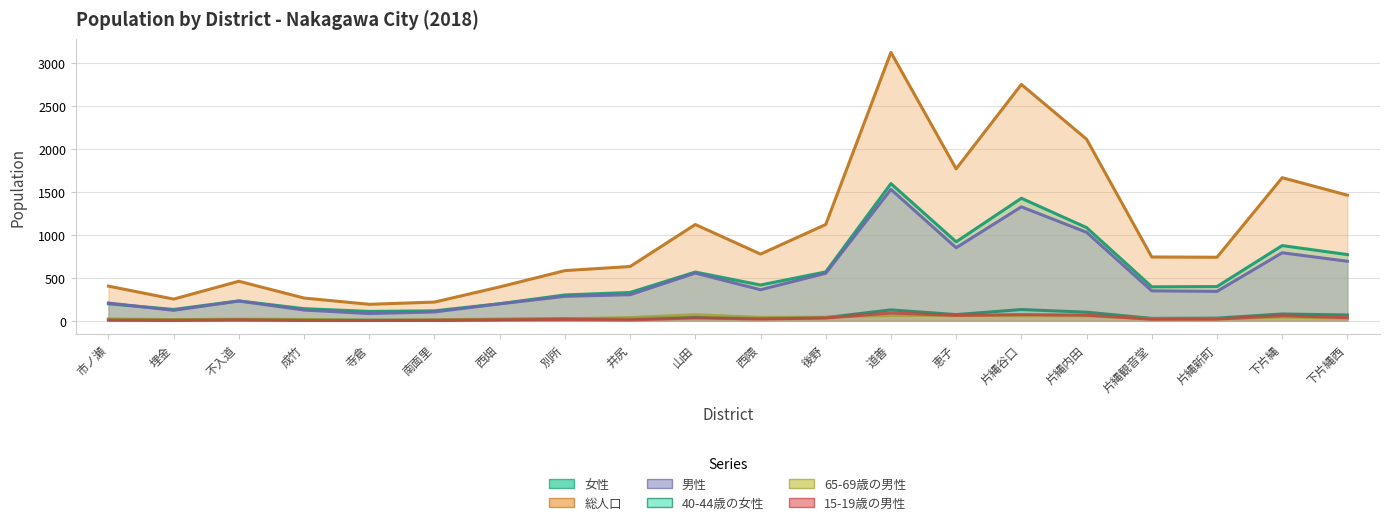

How many data points does each series have?

20